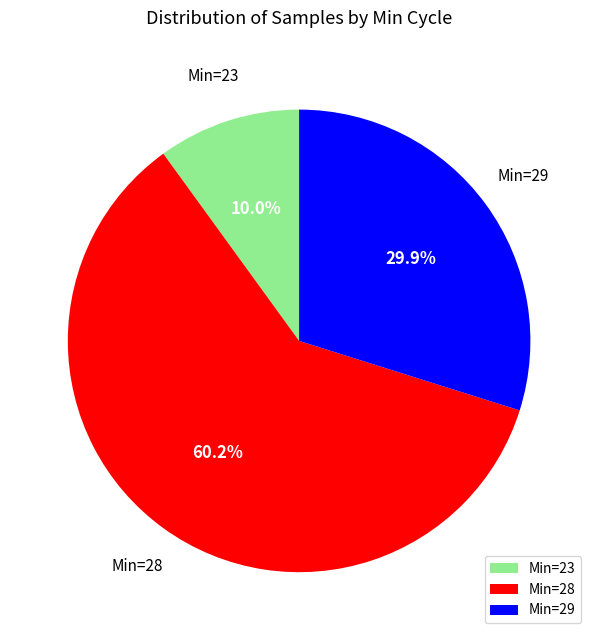

To the nearest percent, what is the average slice percentage?

33%